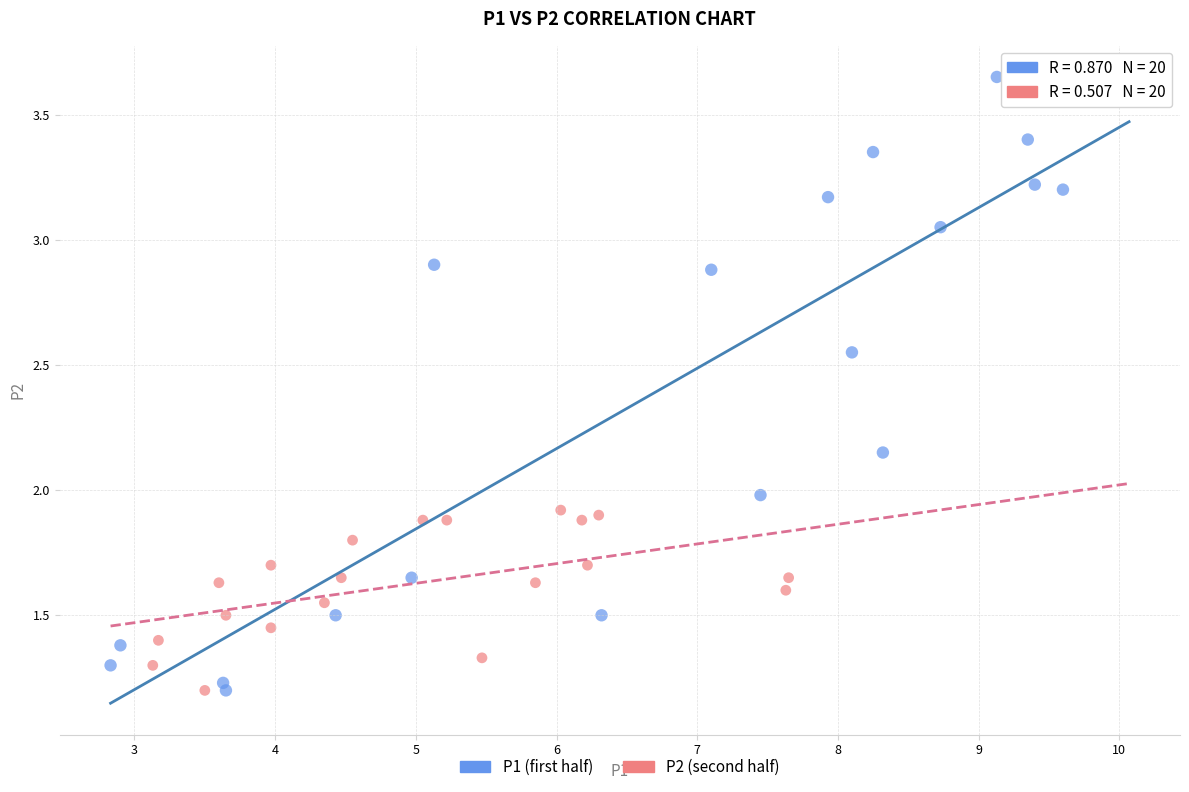

Which series contains the highest Y value?

P1 (first half)